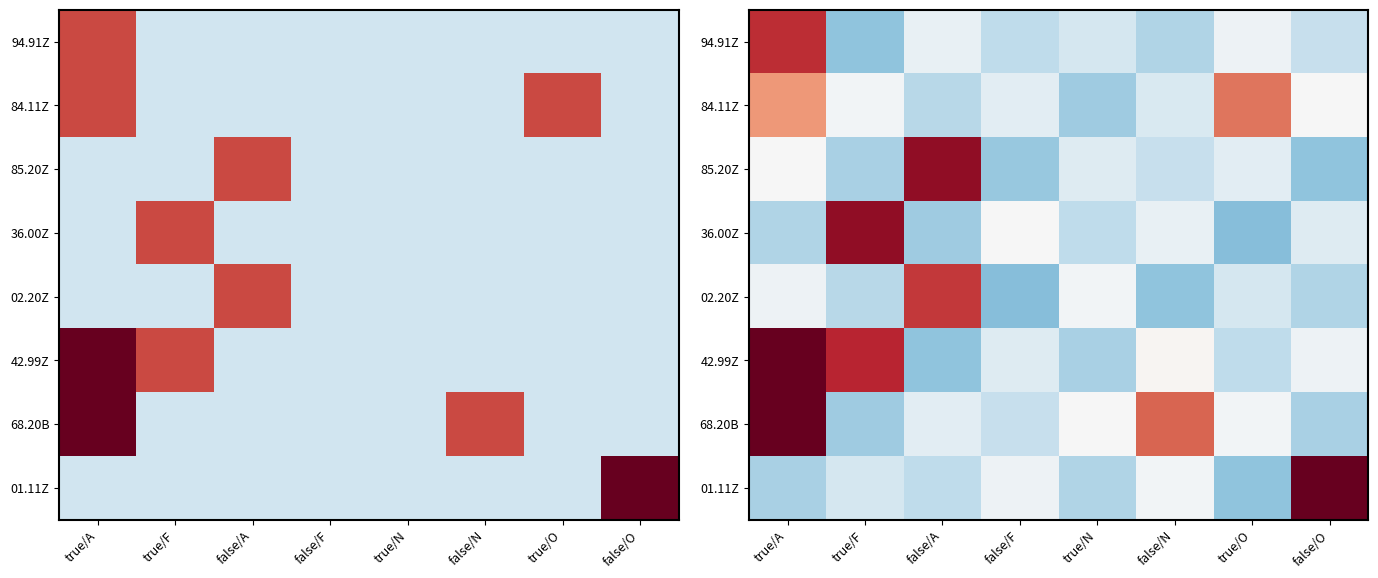

What is the total value across all series at false/F?

-3.1